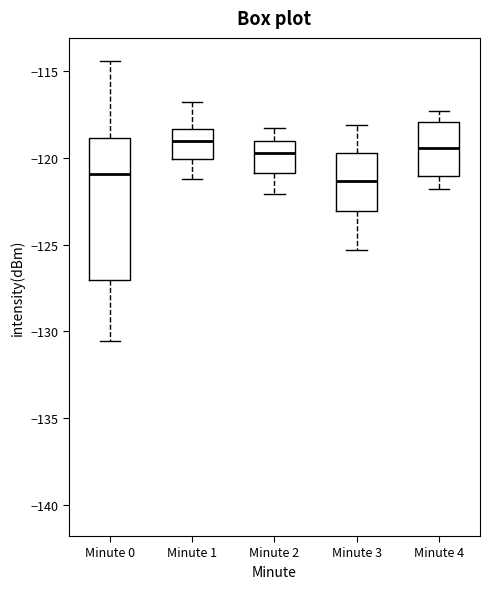

Reading left to right, read every box against the y-axis: the position of its median line, the range the box covers, and the ends of its whiskers. The values are not printed on the chart, so give them approximately, as read against the axis.

Minute 0: median -121.0, box -127.0 to -119.0, whiskers -130.5 to -114.5
Minute 1: median -119.0, box -120.0 to -118.5, whiskers -121.0 to -117.0
Minute 2: median -119.5, box -121.0 to -119.0, whiskers -122.0 to -118.5
Minute 3: median -121.5, box -123.0 to -119.5, whiskers -125.5 to -118.0
Minute 4: median -119.5, box -121.0 to -118.0, whiskers -122.0 to -117.5